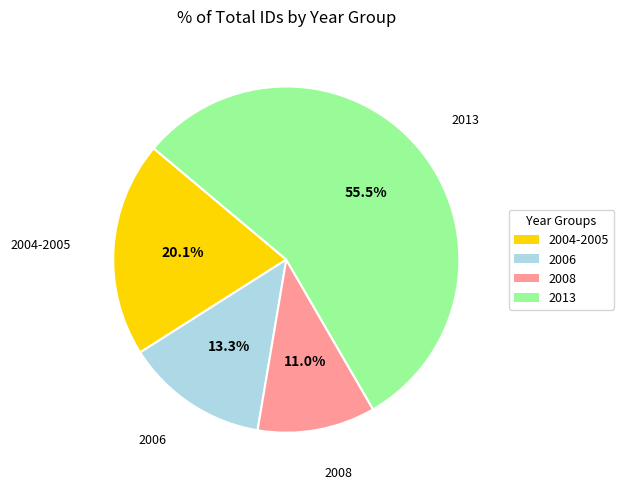

What is the largest slice in the pie chart?

2013